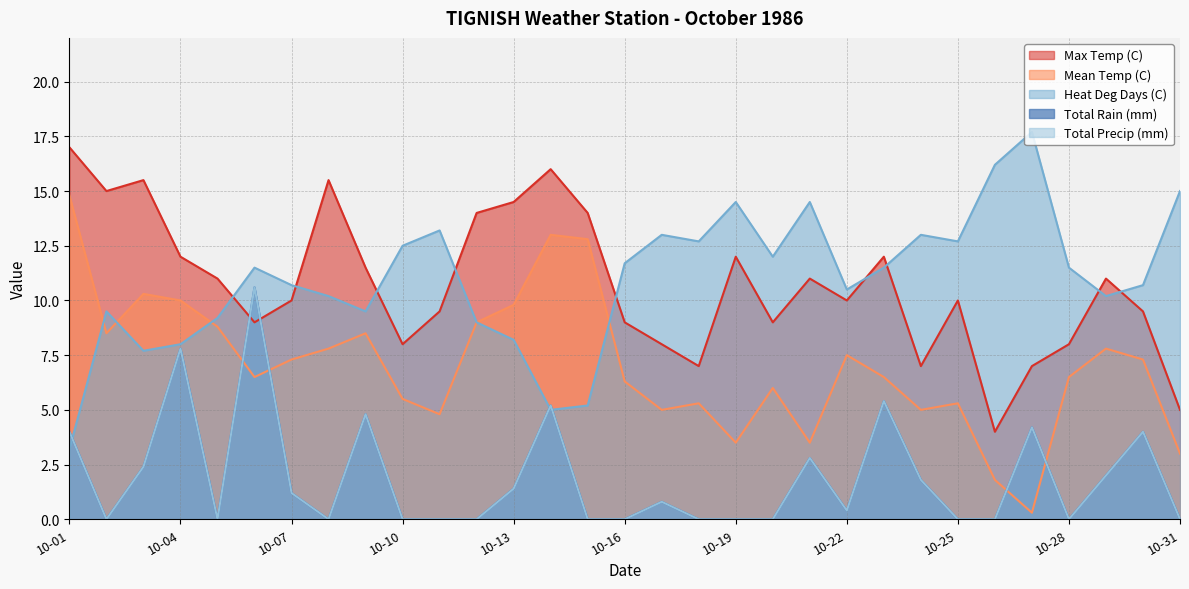

At which category is the sum across all series the highest?

1986-10-06